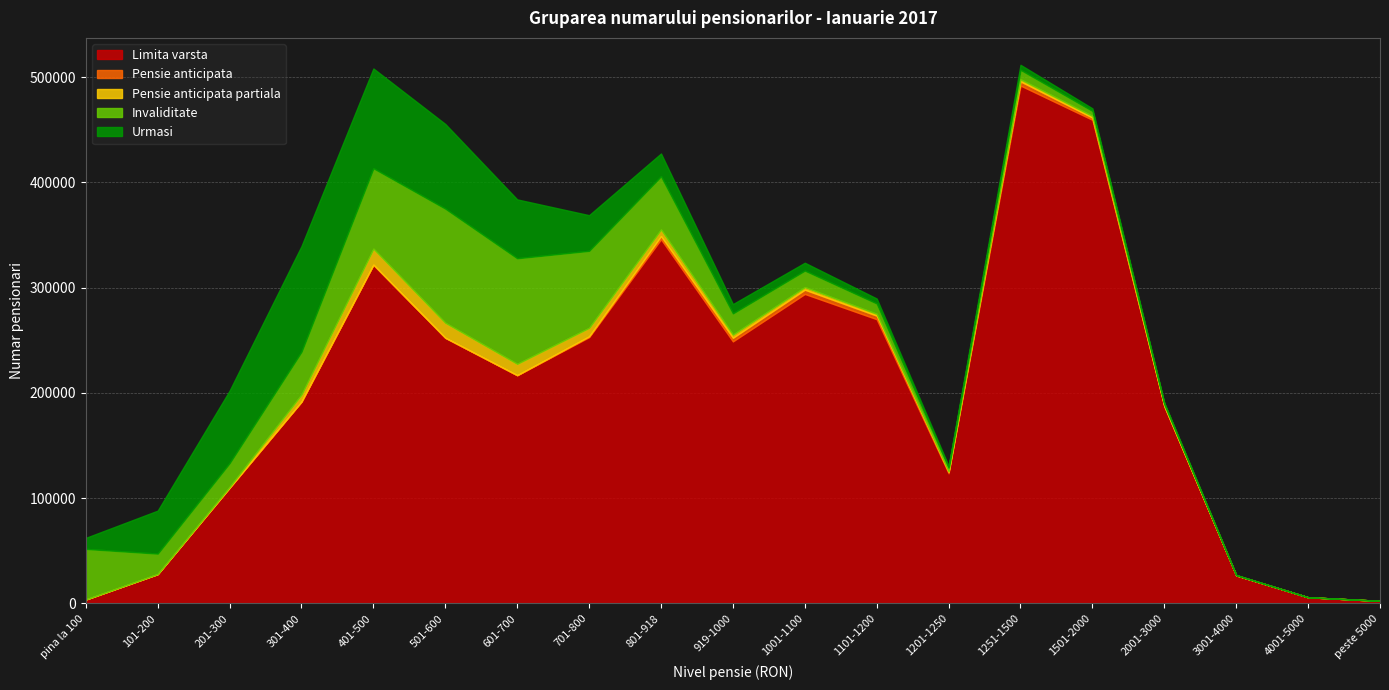

Does the chart display data point markers on the line(s)?

No